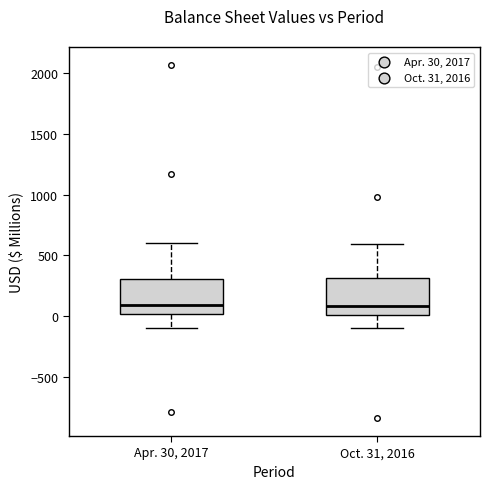

Reading left to right, transcribe this box plot: for each box, give where its median line is, the range the box spans, and where its two whiskers end, as read against the y-axis. The values are not printed on the chart, so give them approximately, as read against the axis.

Apr. 30, 2017: median 100, box 0 to 300, whiskers -100 to 600
Oct. 31, 2016: median 100, box 0 to 300, whiskers -100 to 600